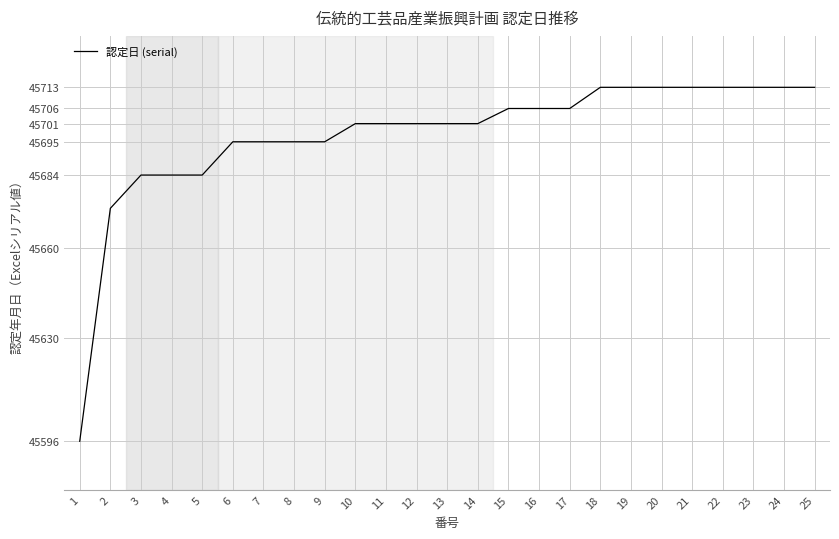

Is it true that the value at 20 is 14146?

False